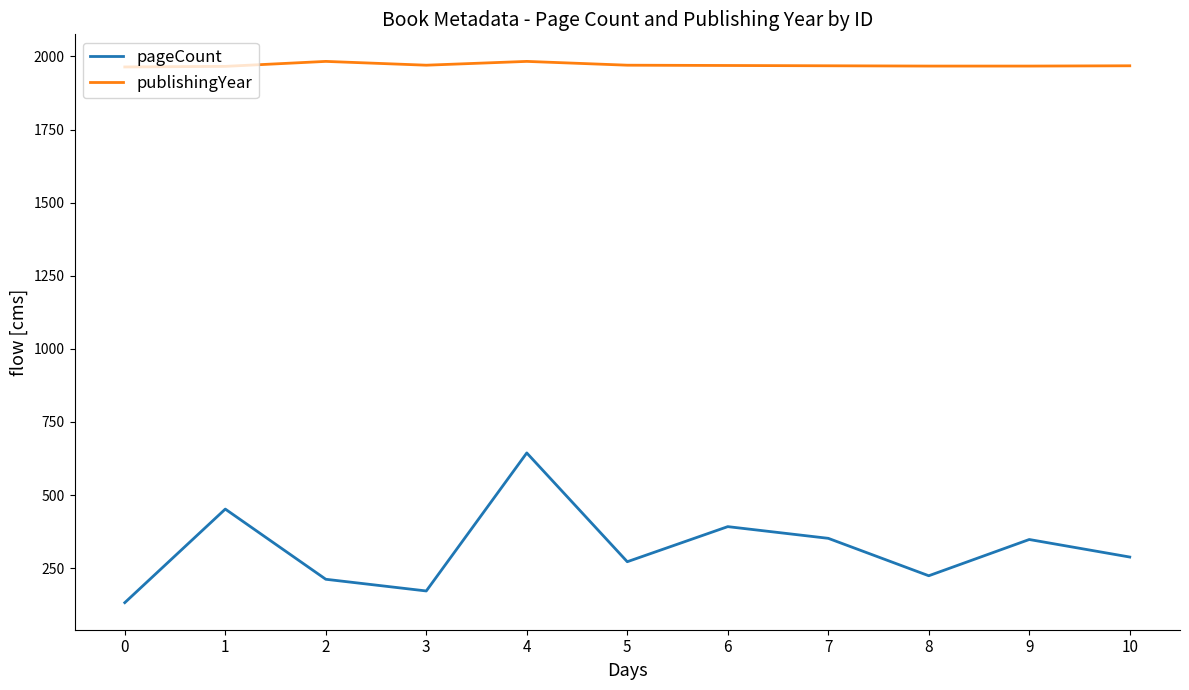

Does the chart have visible grid lines?

No